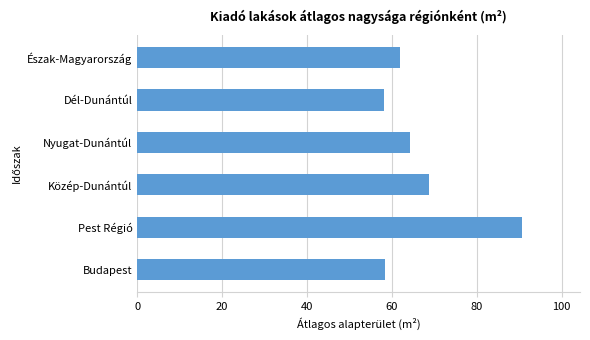

Read the value at Budapest.

58.3